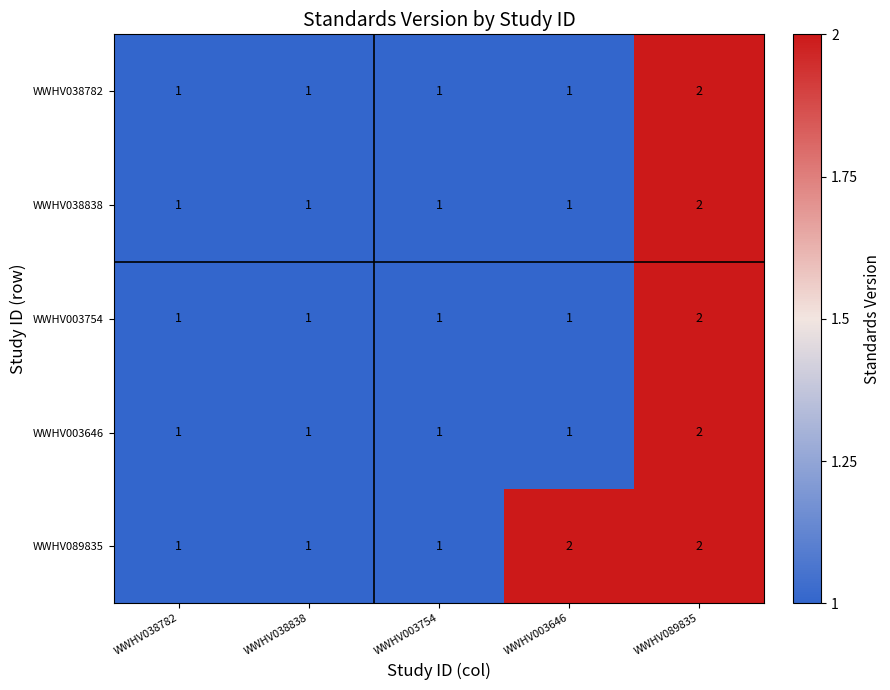

At which category is the sum across all series the highest?

WWHV089835